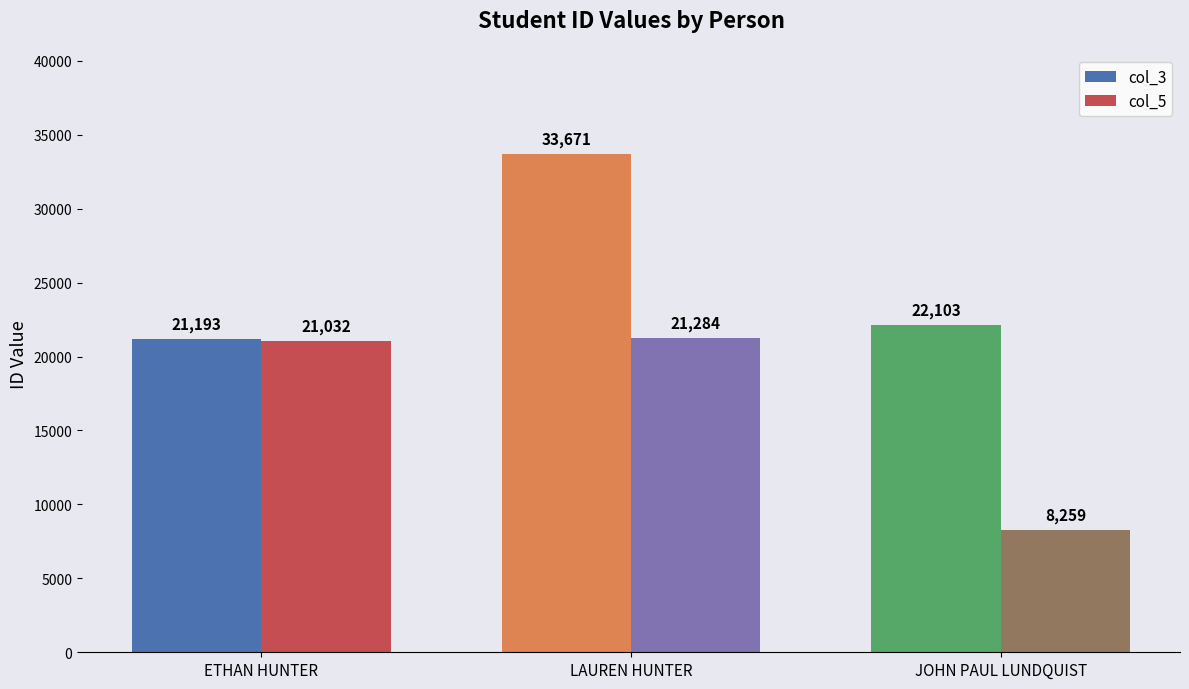

What is the difference between the col_5 values at ETHAN HUNTER and LAUREN HUNTER?

252